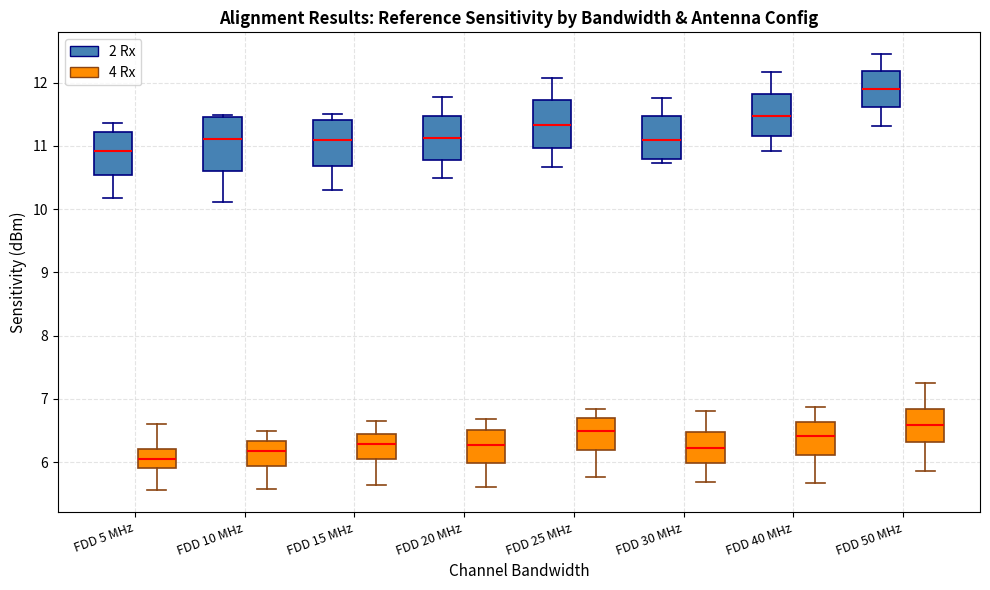

Reading left to right, read every box against the y-axis: the position of its median line, the range the box covers, and the ends of its whiskers. The values are not printed on the chart, so give them approximately, as read against the axis.

FDD 5 MHz (2 Rx): median 10.9, box 10.5 to 11.2, whiskers 10.2 to 11.4
FDD 5 MHz (4 Rx): median 6.1, box 5.9 to 6.2, whiskers 5.6 to 6.6
FDD 10 MHz (2 Rx): median 11.1, box 10.6 to 11.5, whiskers 10.1 to 11.5
FDD 10 MHz (4 Rx): median 6.2, box 5.9 to 6.3, whiskers 5.6 to 6.5
FDD 15 MHz (2 Rx): median 11.1, box 10.7 to 11.4, whiskers 10.3 to 11.5
FDD 15 MHz (4 Rx): median 6.3, box 6.0 to 6.4, whiskers 5.6 to 6.6
FDD 20 MHz (2 Rx): median 11.1, box 10.8 to 11.5, whiskers 10.5 to 11.8
FDD 20 MHz (4 Rx): median 6.3, box 6.0 to 6.5, whiskers 5.6 to 6.7
FDD 25 MHz (2 Rx): median 11.3, box 11.0 to 11.7, whiskers 10.7 to 12.1
FDD 25 MHz (4 Rx): median 6.5, box 6.2 to 6.7, whiskers 5.8 to 6.8
FDD 30 MHz (2 Rx): median 11.1, box 10.8 to 11.5, whiskers 10.7 to 11.8
FDD 30 MHz (4 Rx): median 6.2, box 6.0 to 6.5, whiskers 5.7 to 6.8
FDD 40 MHz (2 Rx): median 11.5, box 11.2 to 11.8, whiskers 10.9 to 12.2
FDD 40 MHz (4 Rx): median 6.4, box 6.1 to 6.6, whiskers 5.7 to 6.9
FDD 50 MHz (2 Rx): median 11.9, box 11.6 to 12.2, whiskers 11.3 to 12.5
FDD 50 MHz (4 Rx): median 6.6, box 6.3 to 6.8, whiskers 5.9 to 7.2